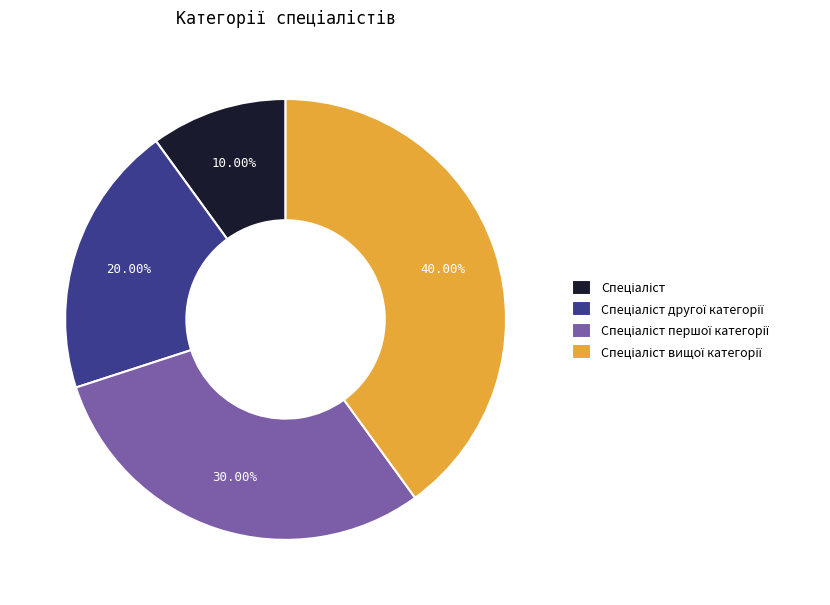

Is there a majority slice in this chart?

No